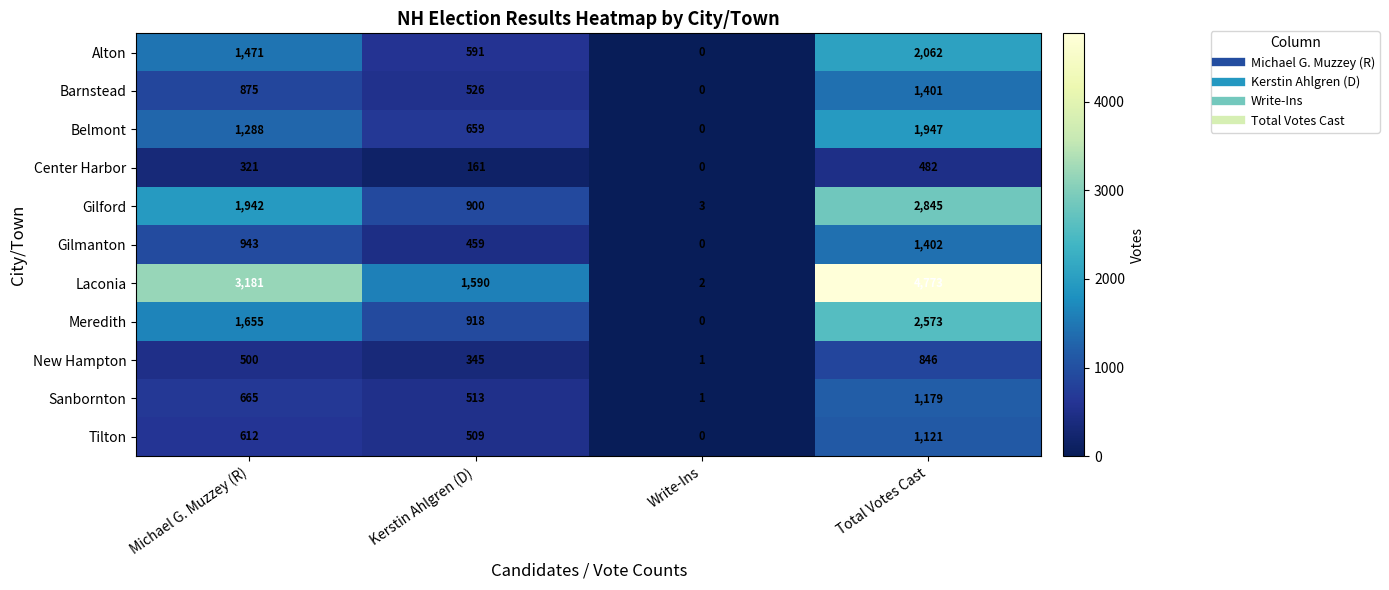

What is the sum of all Tilton values?

2242